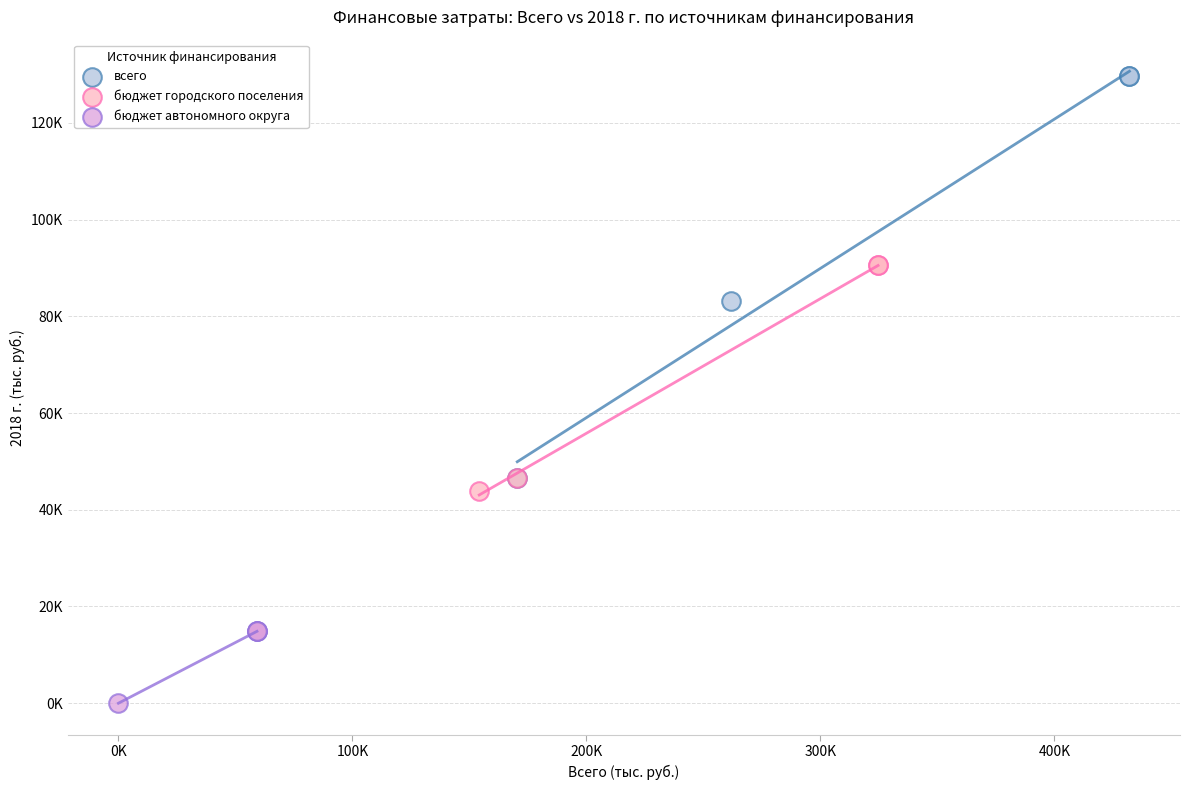

What are all the series names shown in the legend?

всего, бюджет городского поселения, бюджет автономного округа